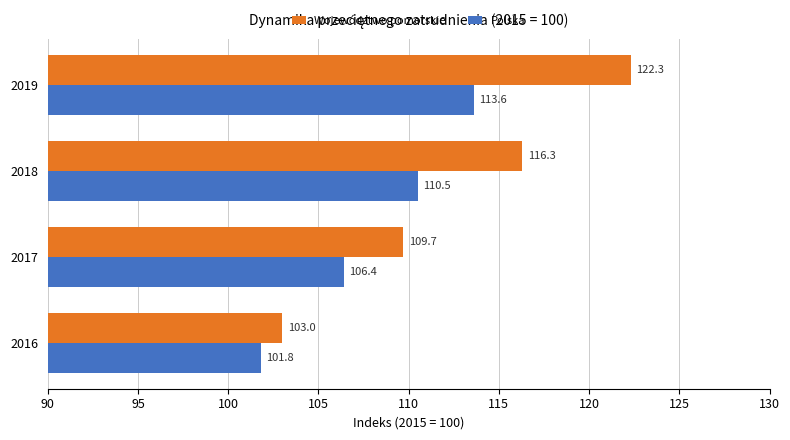

What is the difference between the highest and lowest values at 2019?

8.7